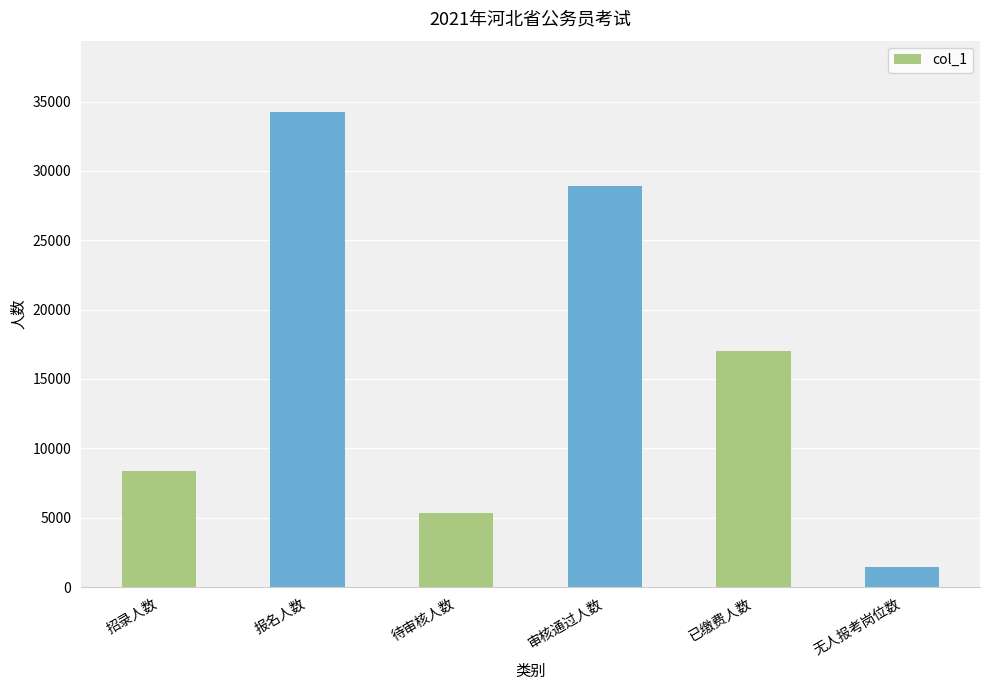

What is the change in value from 报名人数 to 已缴费人数?

-17266